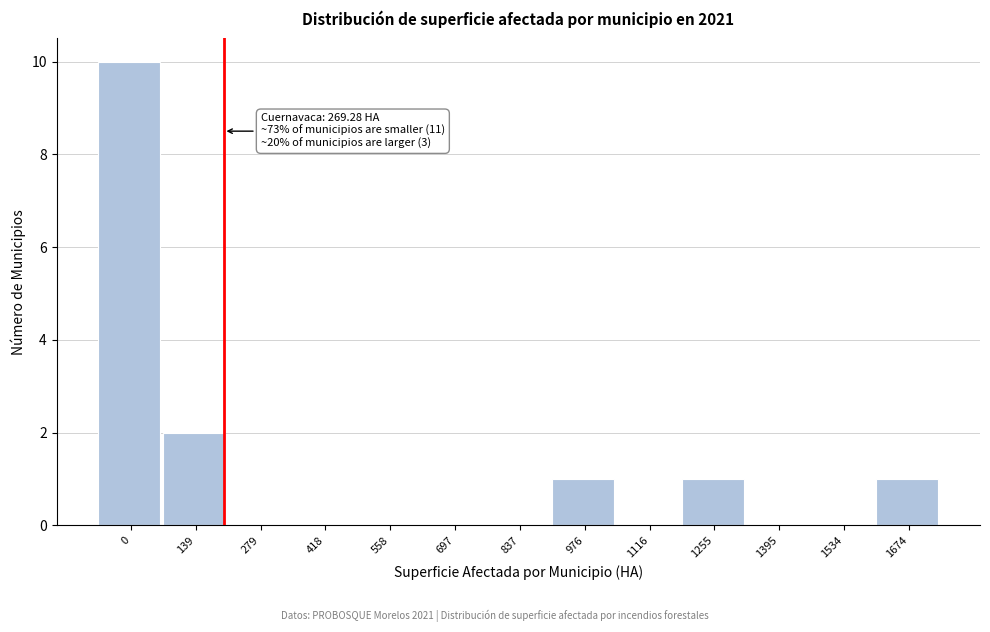

Reading left to right, transcribe all the data shown in this chart.

0=10	139=2	279=0	418=0	558=0	697=0	837=0	976=1	1116=0	1255=1	1395=0	1534=0	1674=1